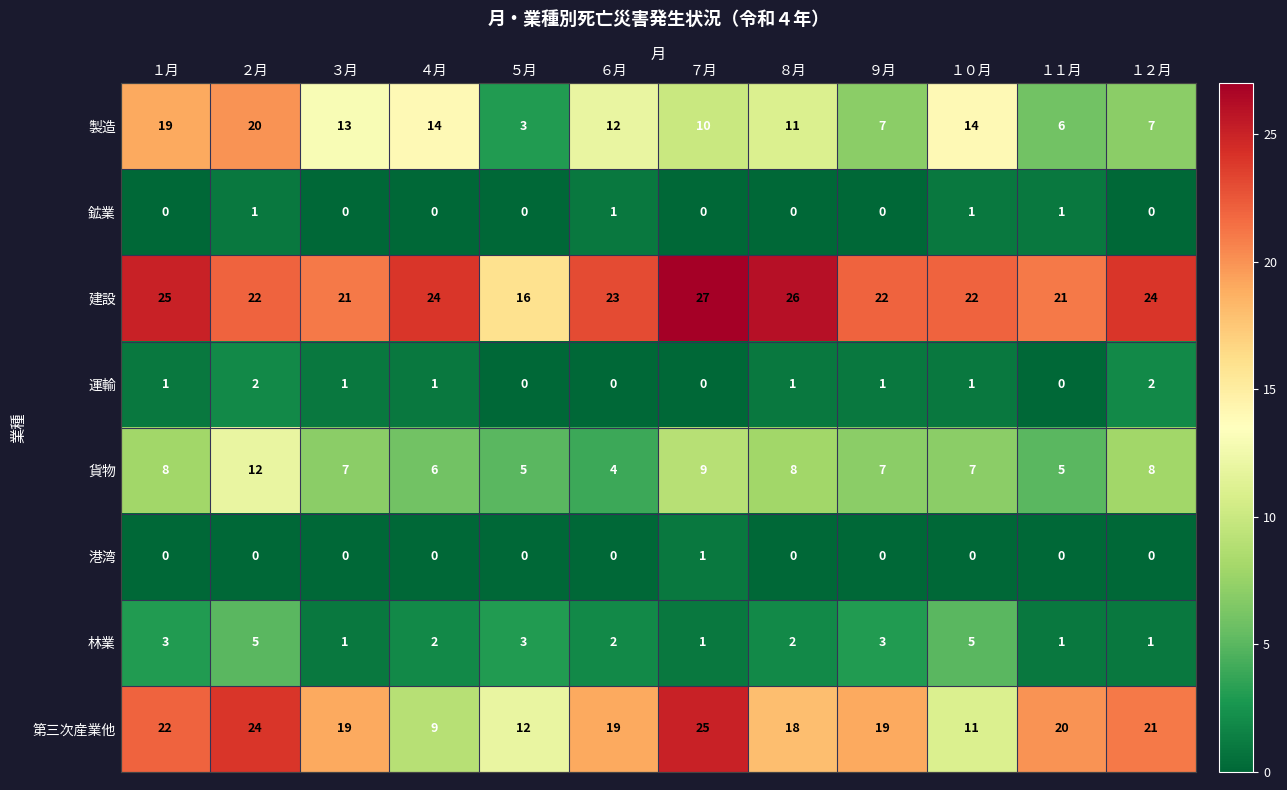

Which series has the widest spread of values?

製造